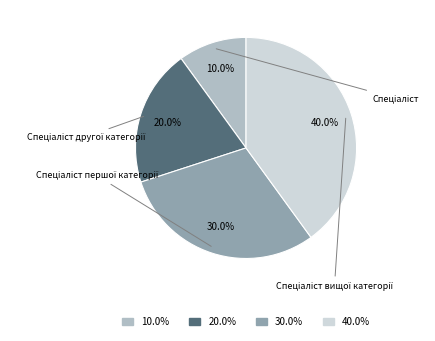

Does any single category account for the majority?

No